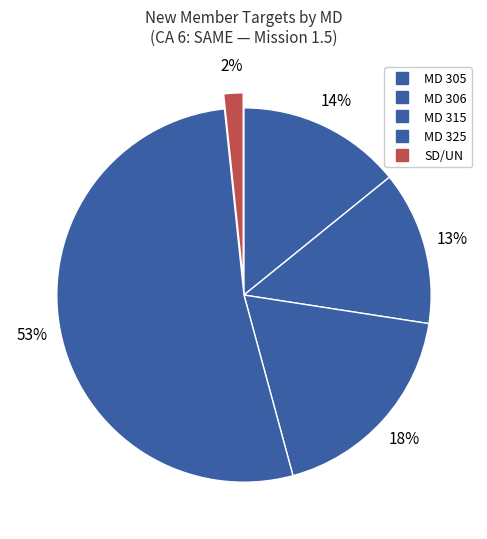

Count the number of slices in the pie.

5